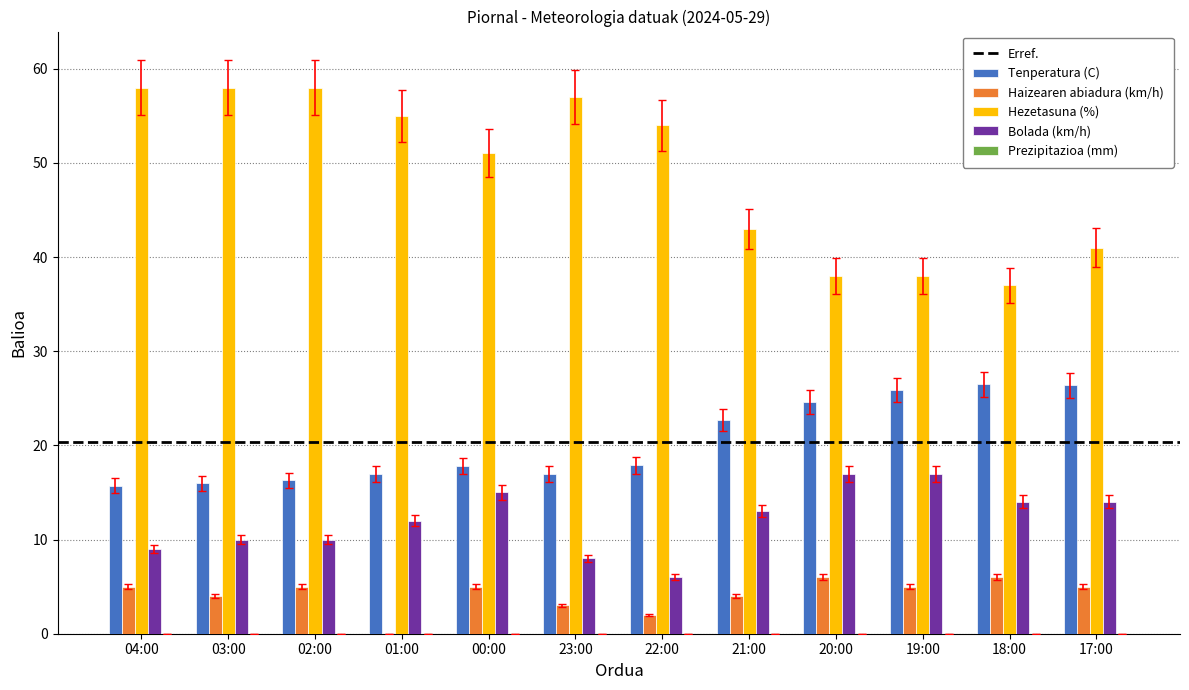

Which series changed the most between 03:00 and 17:00?

Hezetasuna (%)